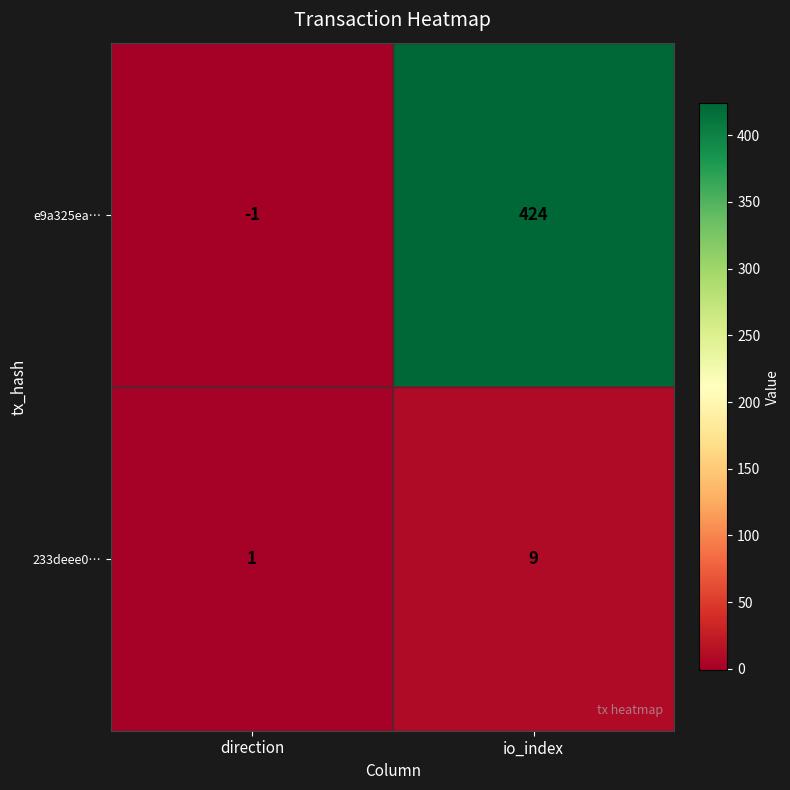

What is the difference between the highest and lowest values at direction?

2